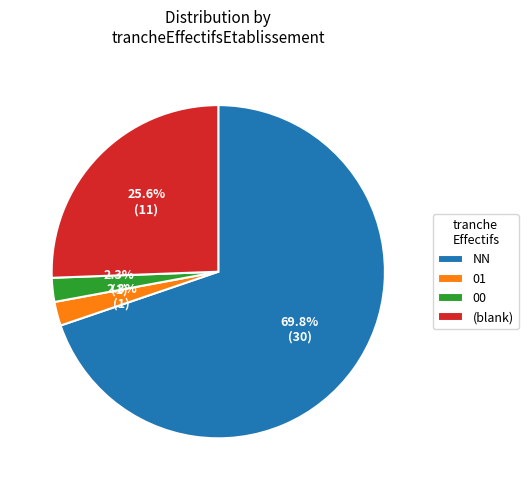

Combined, what portion of the pie is (blank) and 00?

27.9%